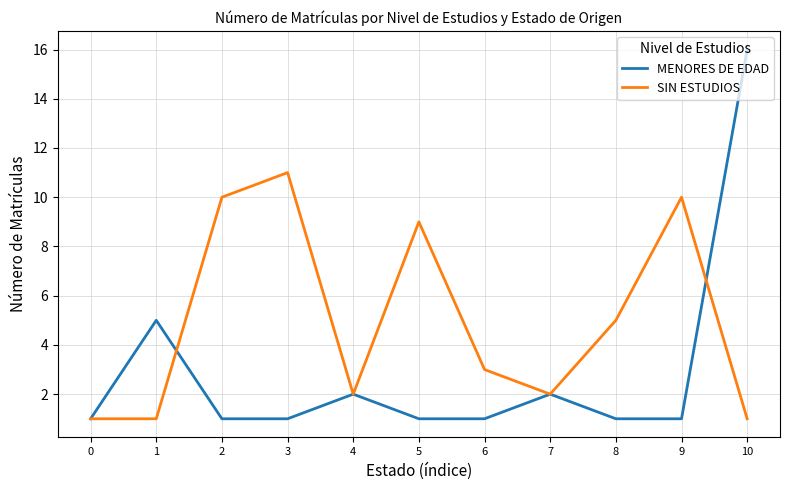

Reading left to right, transcribe all the data shown in this chart.

MENORES DE EDAD: 0=1	1=5	2=1	3=1	4=2	5=1	6=1	7=2	8=1	9=1	10=16
SIN ESTUDIOS: 0=1	1=1	2=10	3=11	4=2	5=9	6=3	7=2	8=5	9=10	10=1